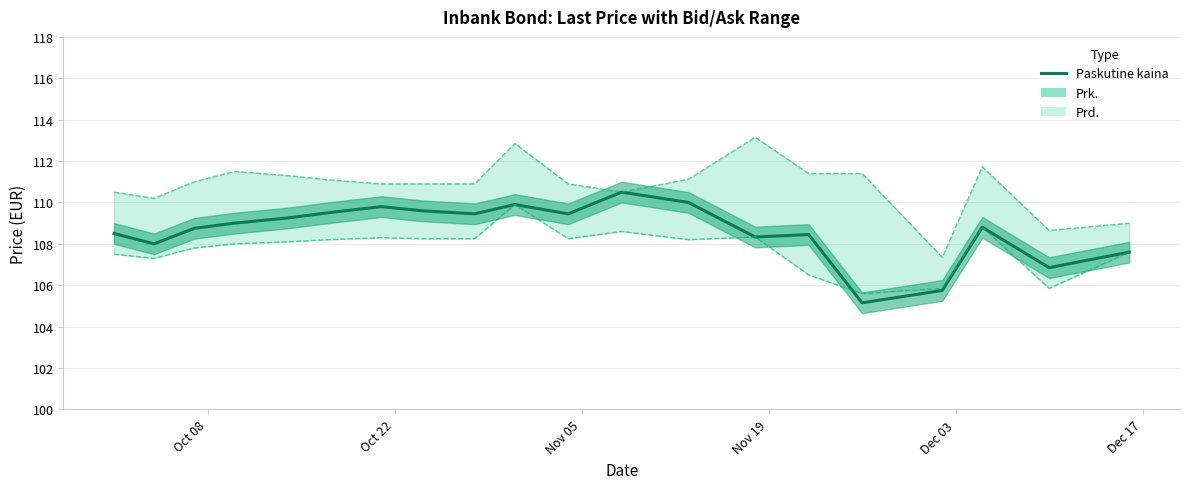

How many values are below 109?

10